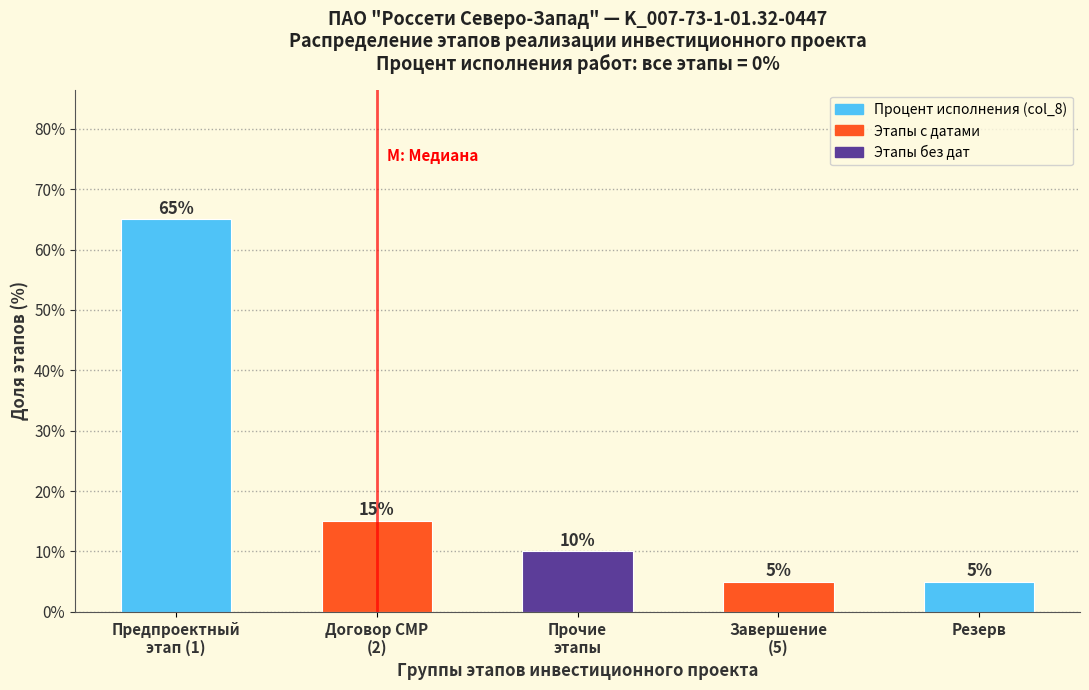

Reading left to right, list all the values displayed in this chart.

65	15	10	5	5